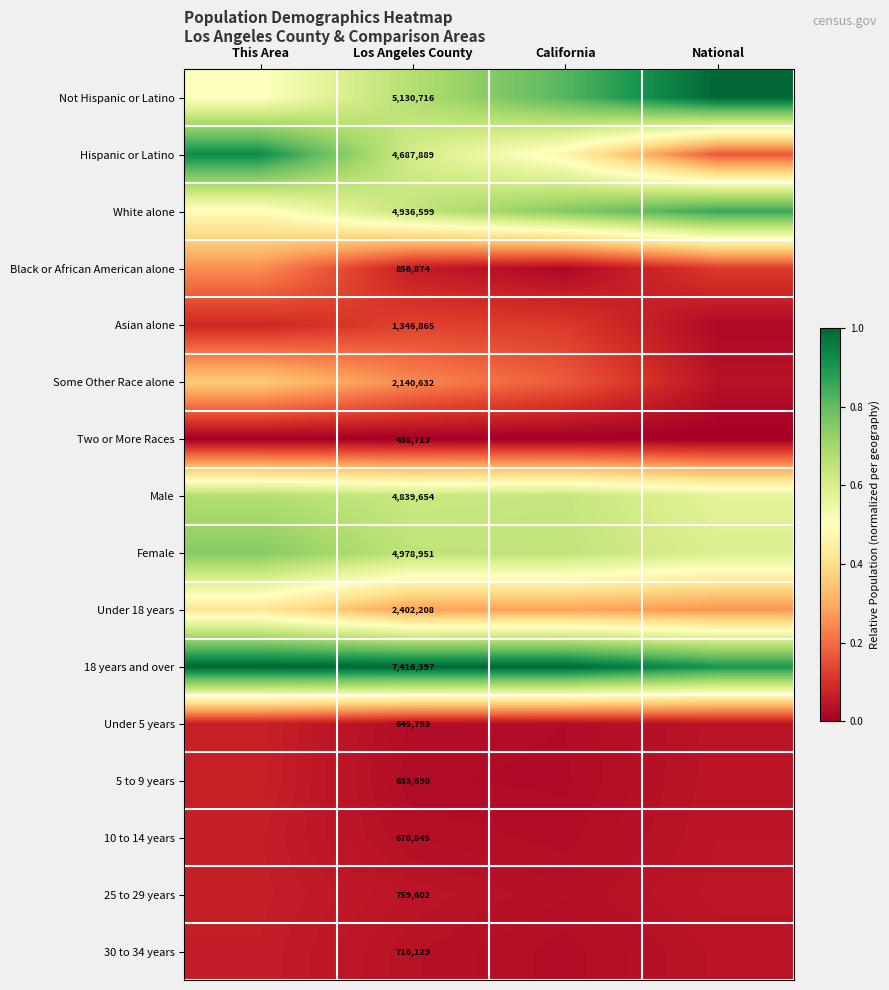

Is it true that 30 to 34 years equals 0.1 at Los Angeles County?

False